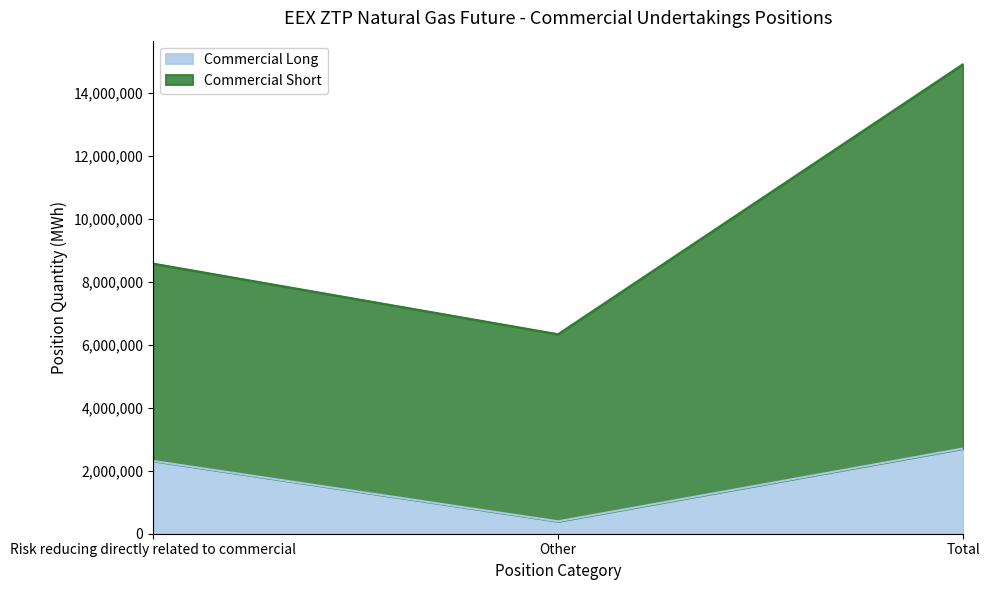

What position from the right is Other?

2